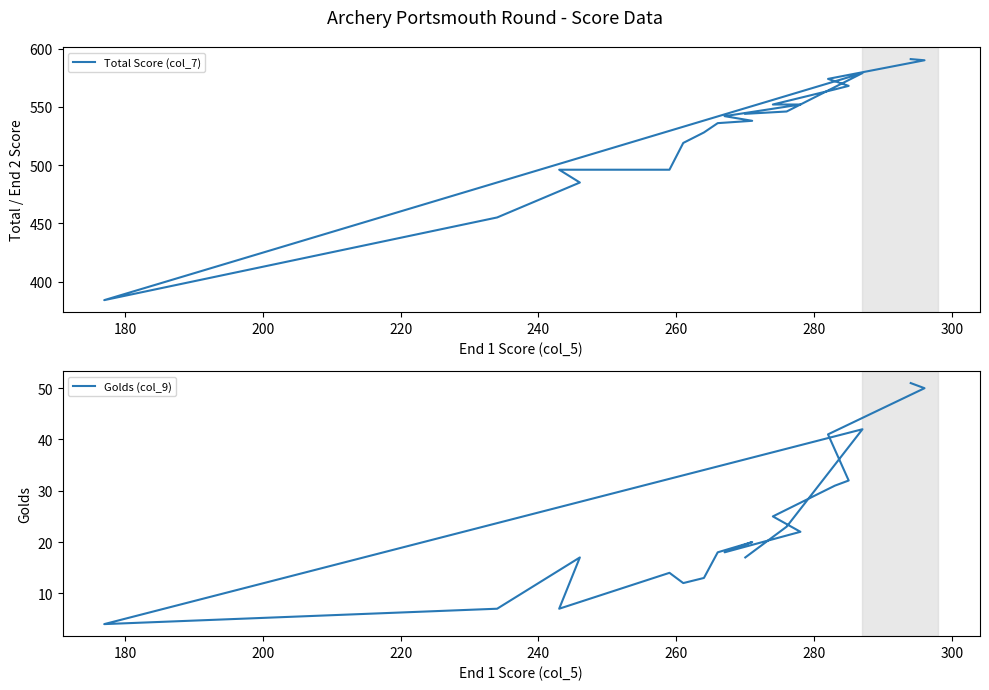

Is this an area chart (filled region under the line)?

No